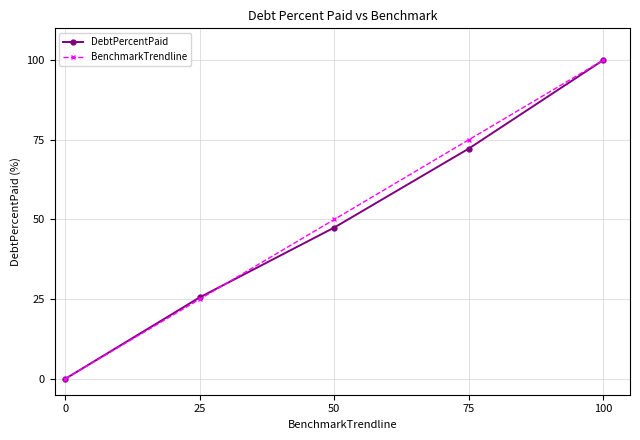

How many data points in BenchmarkTrendline are less than 50?

2